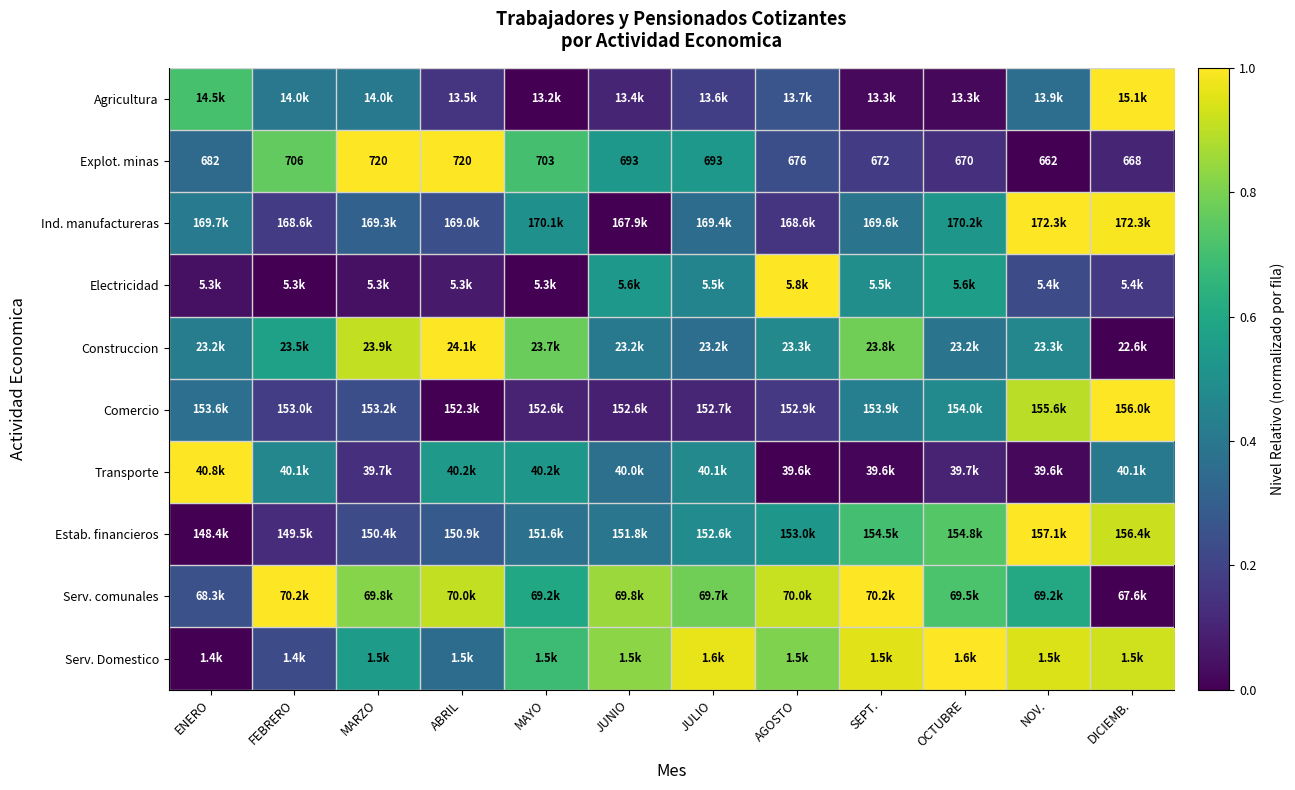

What is the maximum value shown in the chart?

1.0